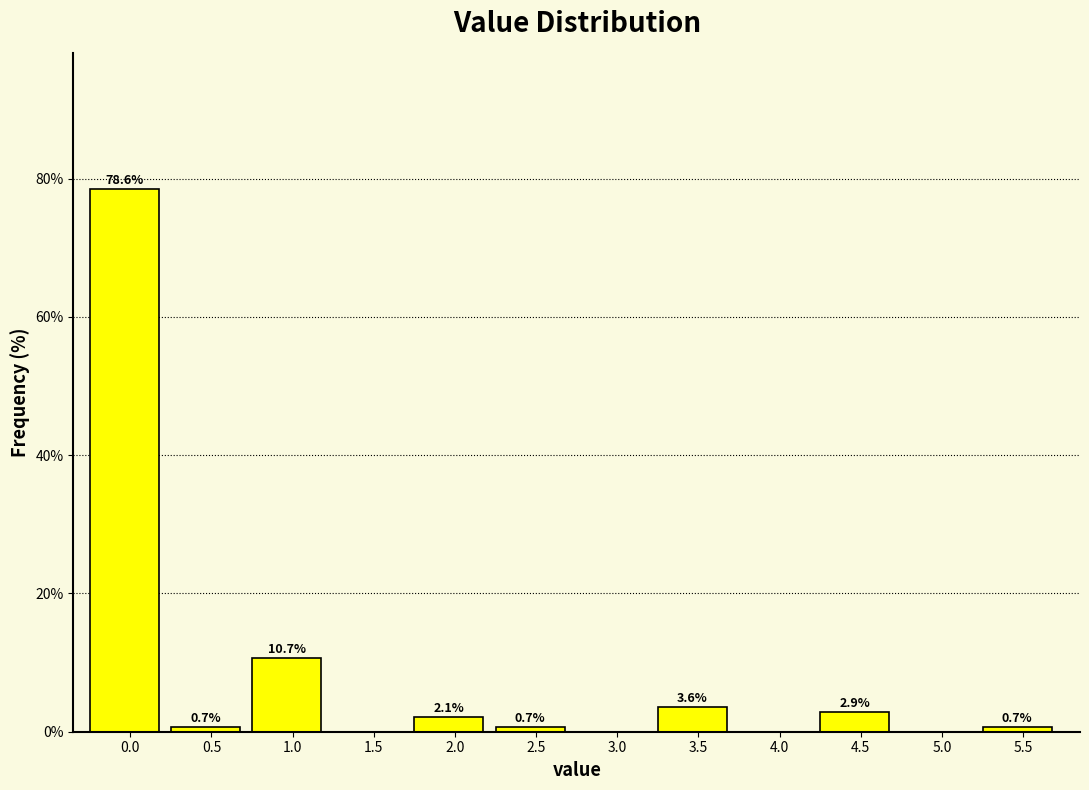

Reading left to right, extract all data points from this chart.

0.0=78.6	0.5=0.7	1.0=10.7	1.5=0.0	2.0=2.1	2.5=0.7	3.0=0.0	3.5=3.6	4.0=0.0	4.5=2.9	5.0=0.0	5.5=0.7